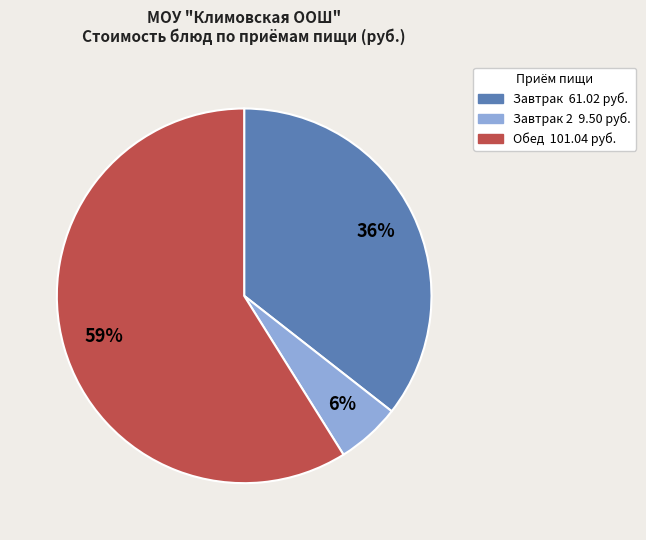

How many slices are in this pie chart?

3